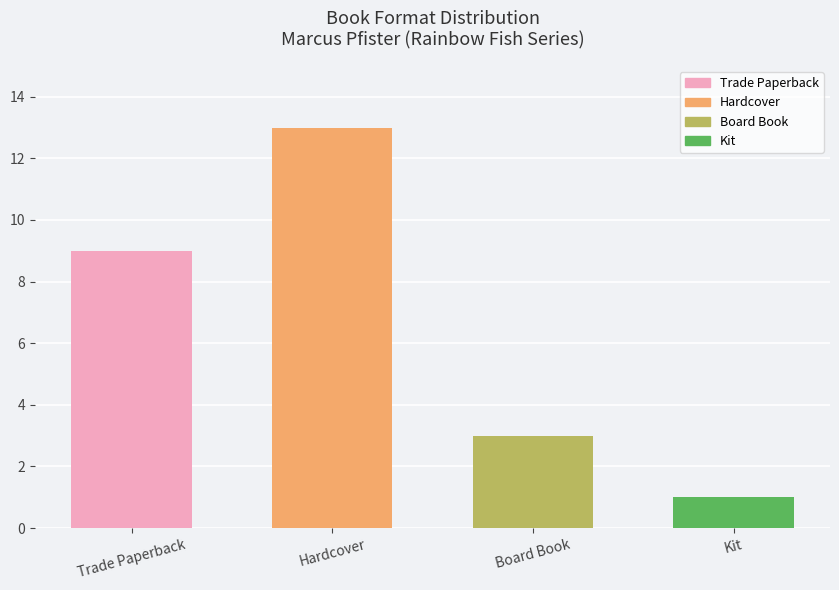

Which label corresponds to the largest value in the chart?

Hardcover